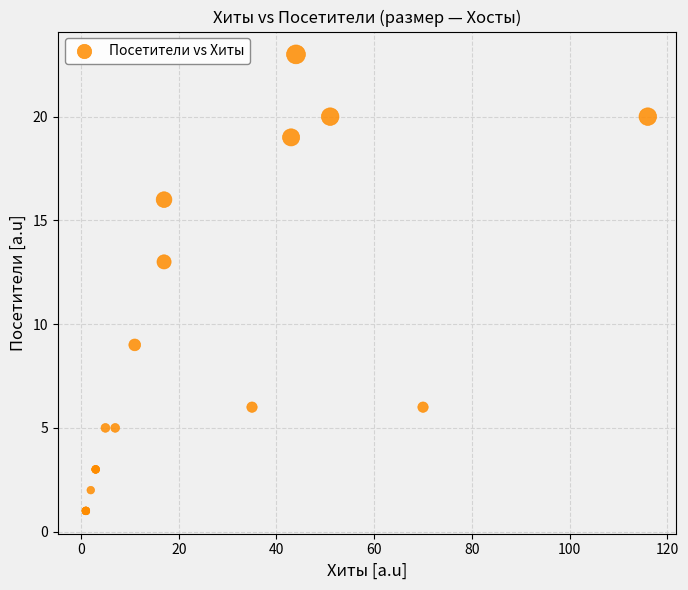

What Y value in the scatter plot is closest to 12?

13